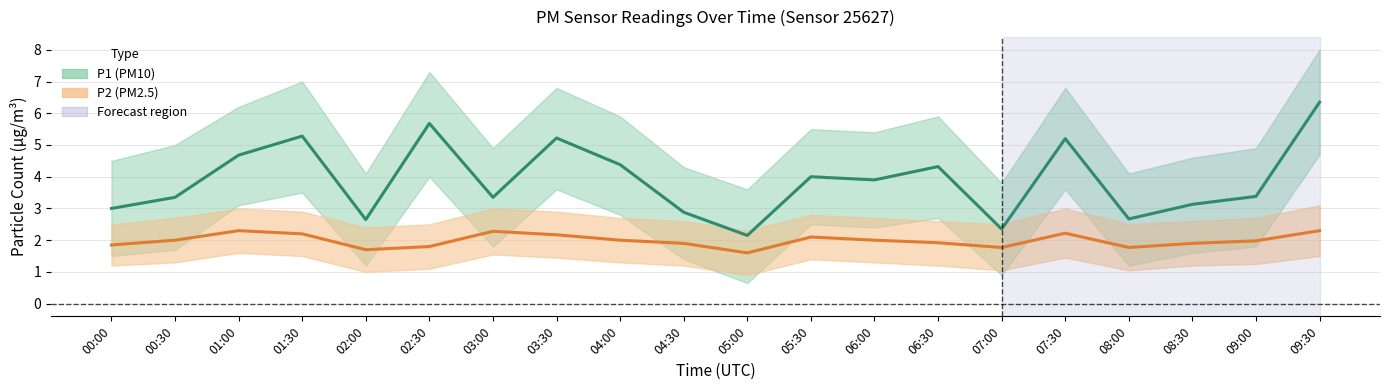

Where is P2 nearest to the value 1?

05:00